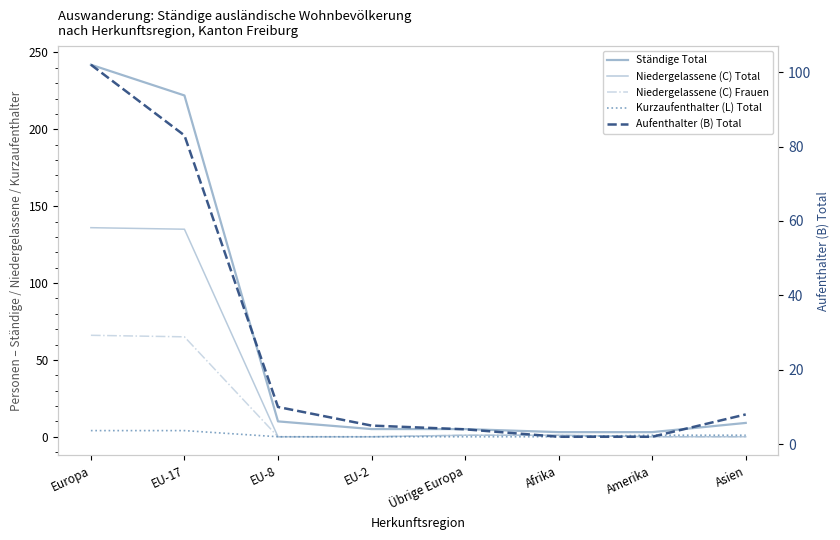

What are all the series names shown in the legend?

Ständige Total, Niedergelassene (C) Total, Niedergelassene (C) Frauen, Kurzaufenthalter (L) Total, Aufenthalter (B) Total